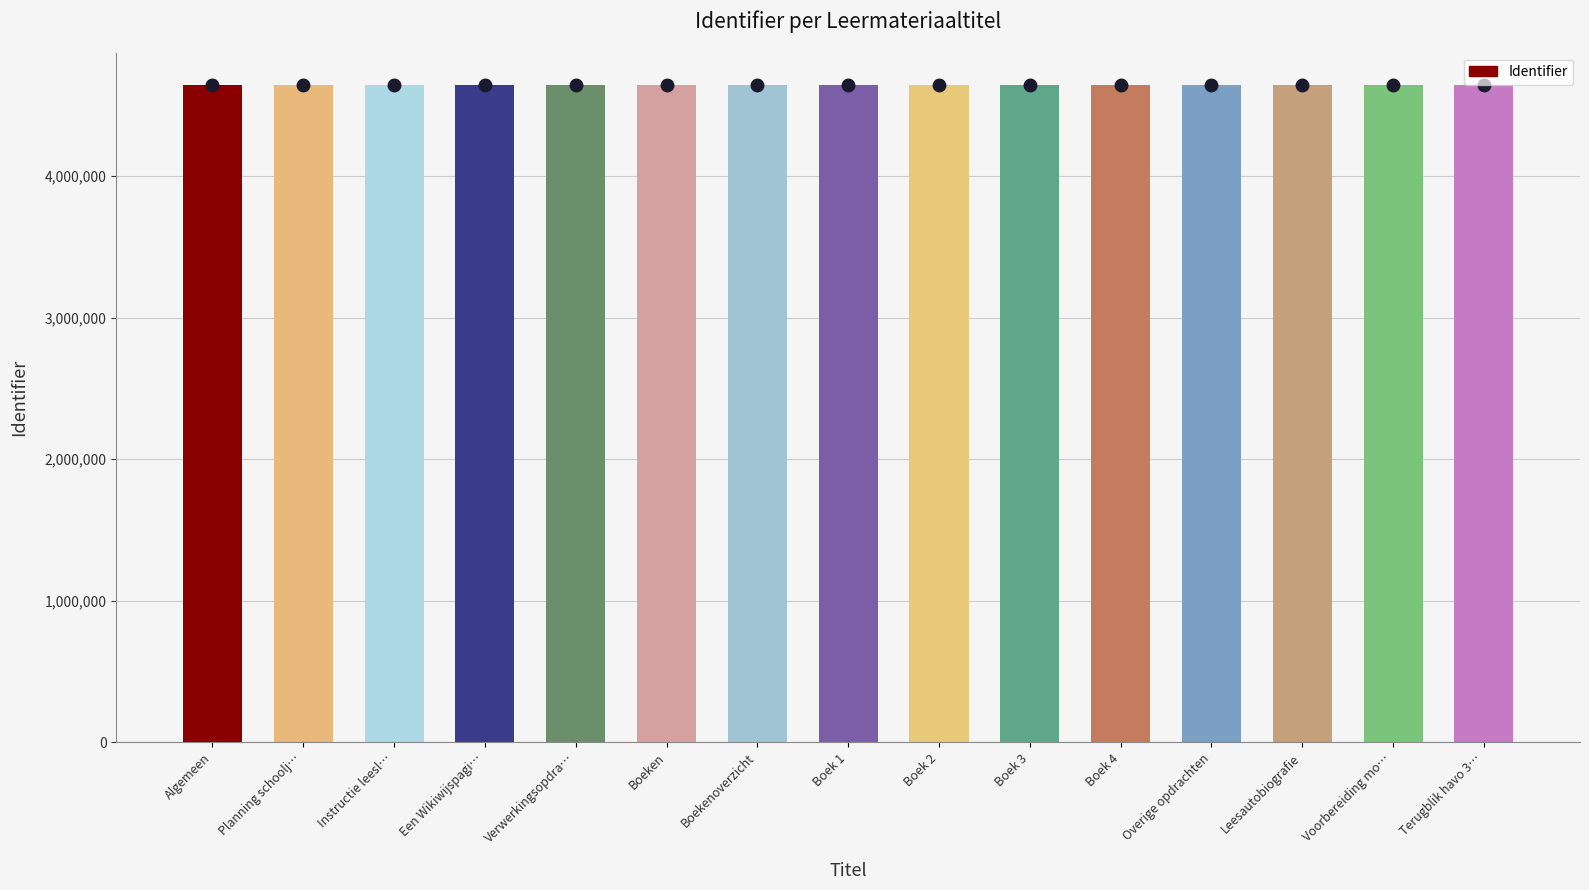

Approximately how many times larger is the value at Een Wikiwijspagi… compared to Overige opdrachten?

1.0